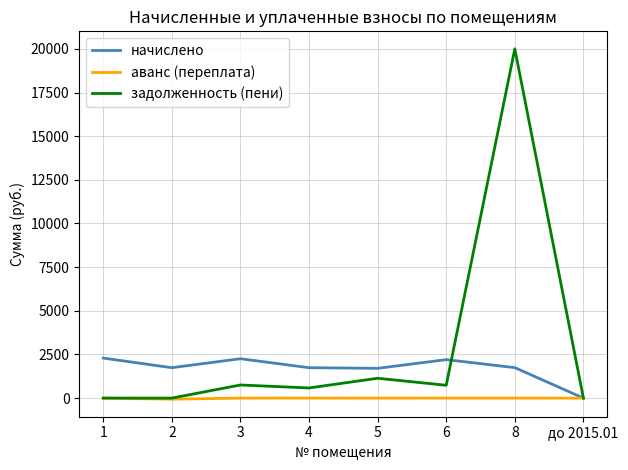

How many interior local valleys does the начислено series have?

2